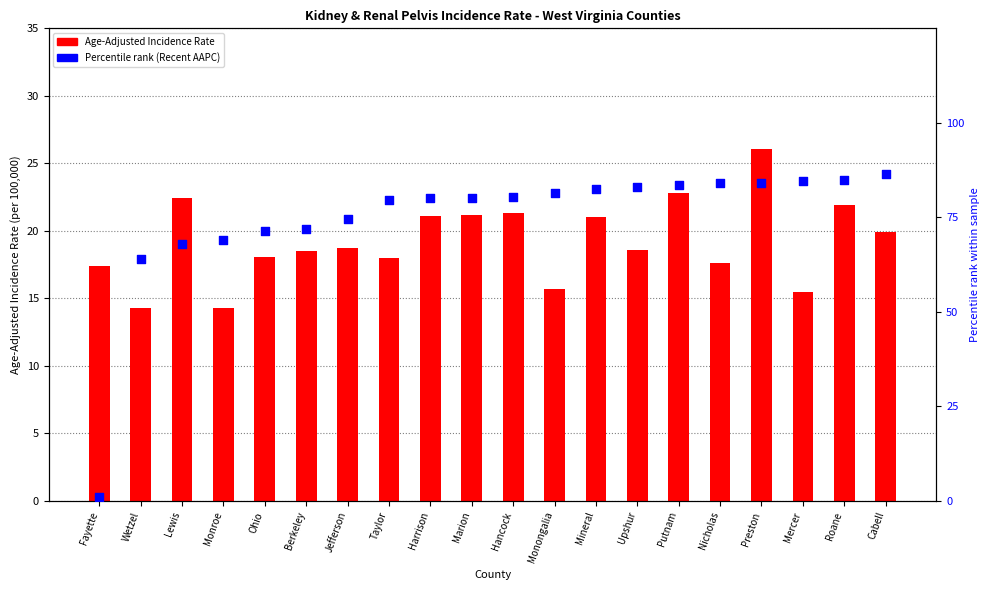

Which series contains the lowest Y value?

Percentile rank (Recent AAPC)